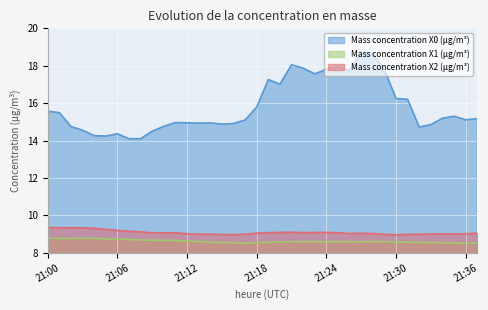

True or false: Mass concentration X1 (μg/m³) and Mass concentration X0 (μg/m³) intersect in this chart.

False